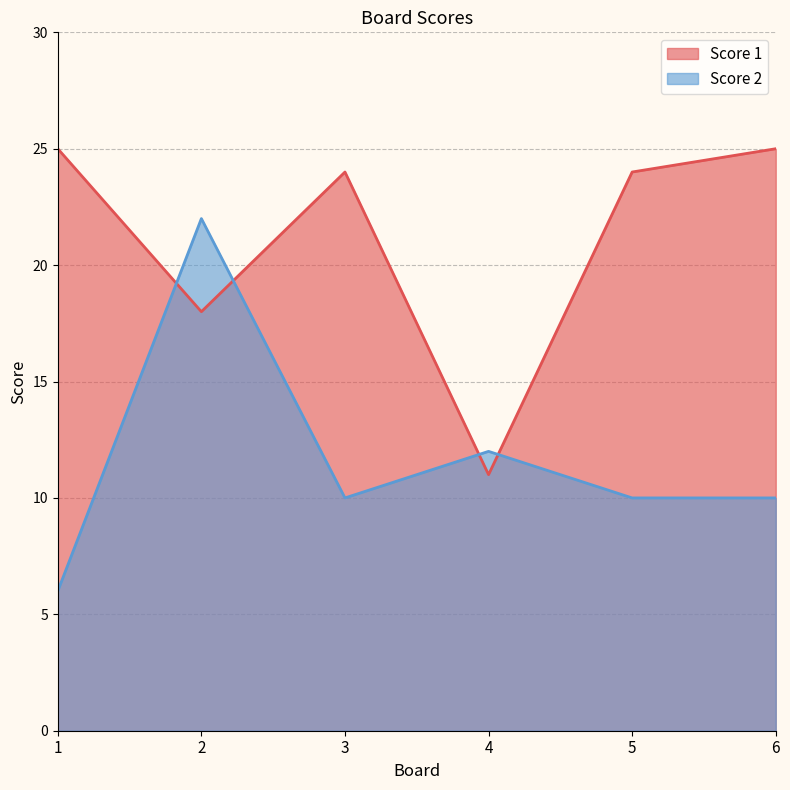

Reading left to right, what are all the values shown in this chart?

Score 1: 1=25	2=18	3=24	4=11	5=24	6=25
Score 2: 1=6	2=22	3=10	4=12	5=10	6=10